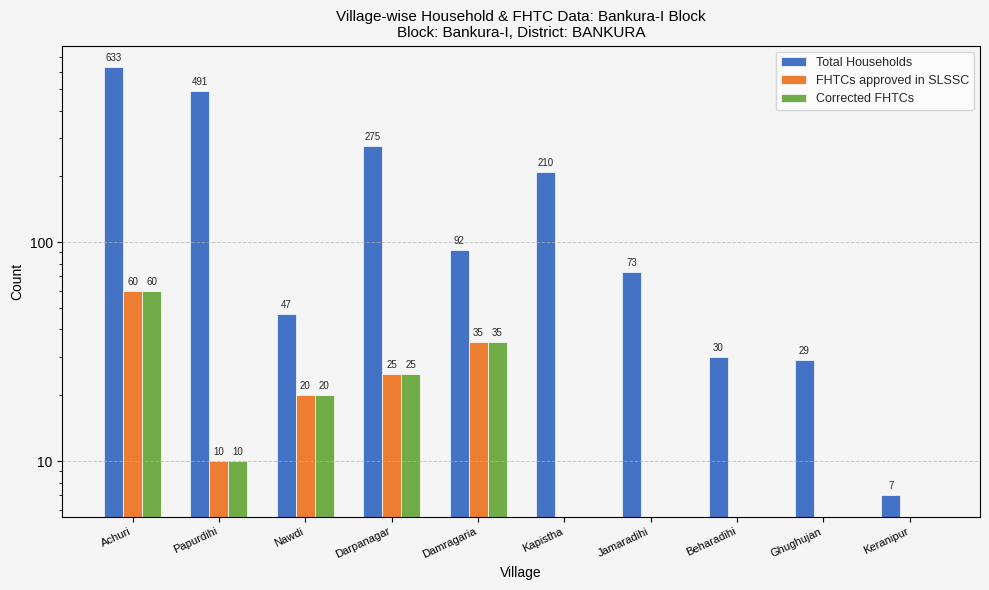

The FHTCs approved in SLSSC series shows 20 at Nawdi. True or false?

True